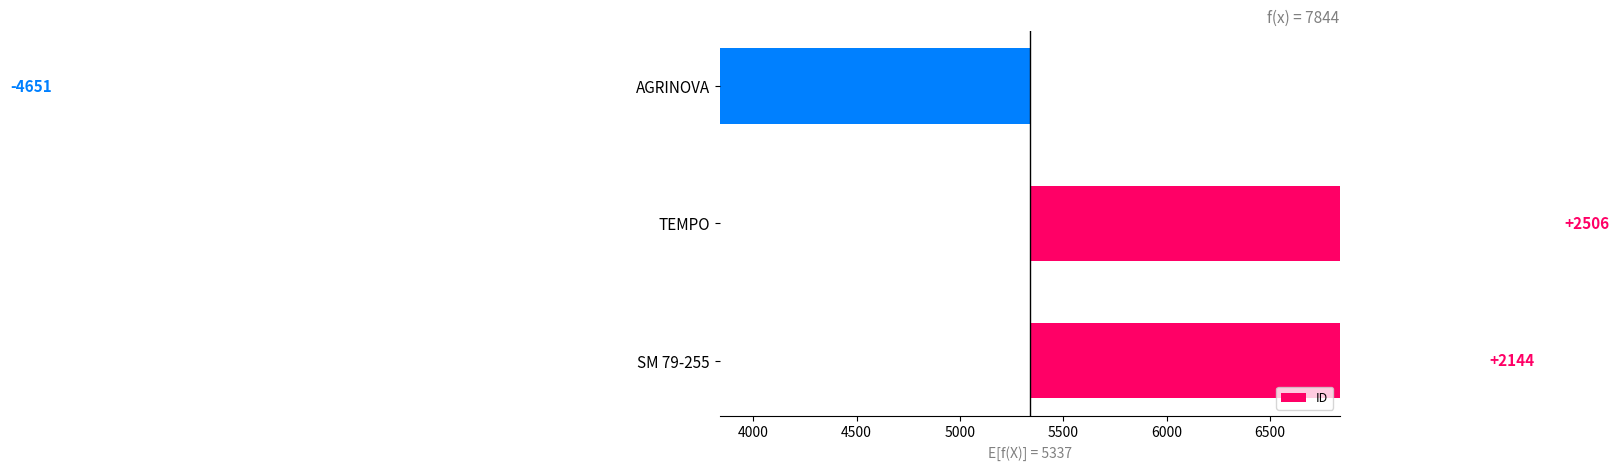

Does the chart contain any negative values?

Yes